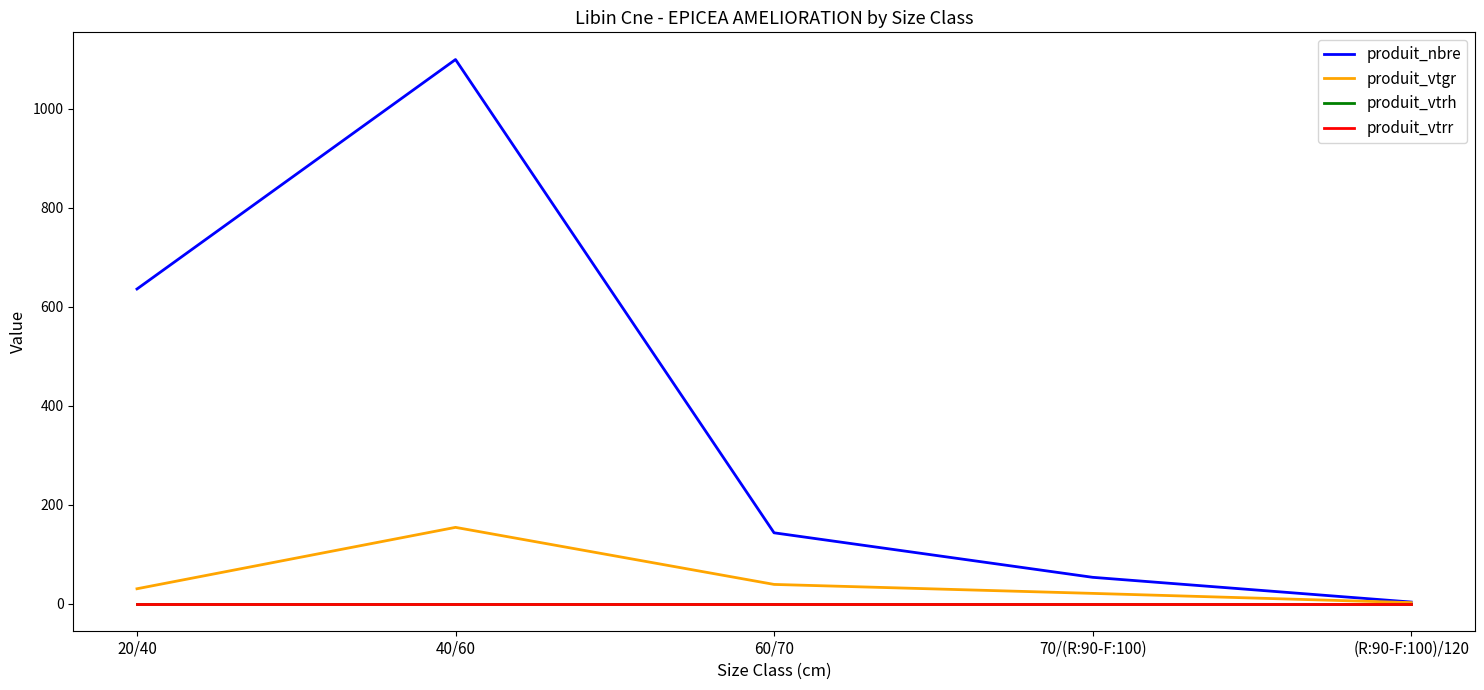

How many interior local peaks does the produit_vtgr series have?

1